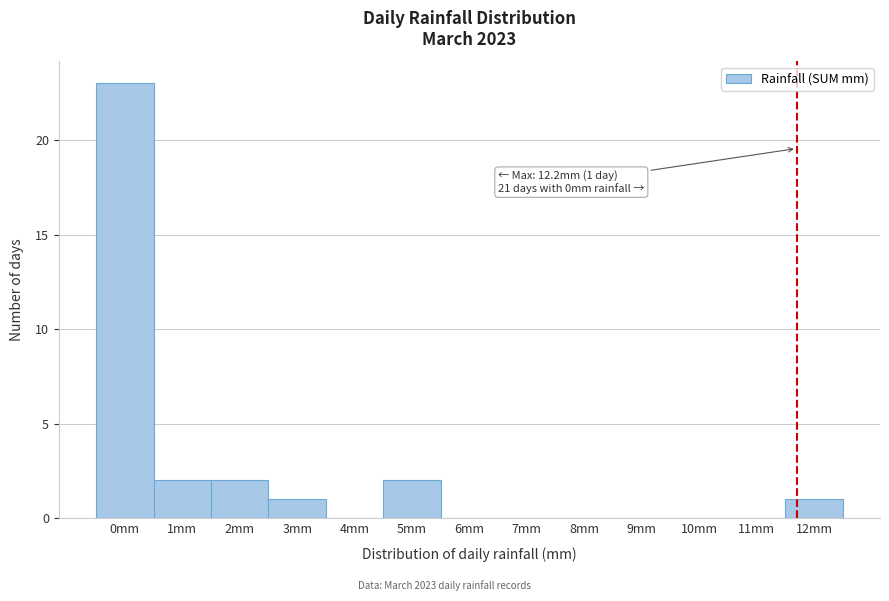

Reading left to right, what are all the values shown in this chart?

0mm=23	1mm=2	2mm=2	3mm=1	4mm=0	5mm=2	6mm=0	7mm=0	8mm=0	9mm=0	10mm=0	11mm=0	12mm=1